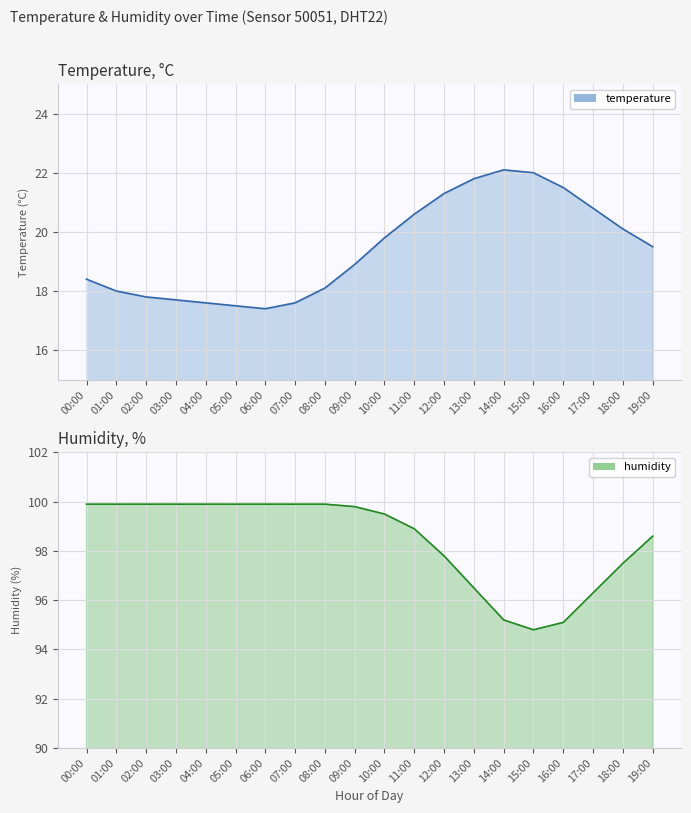

What is the difference between the humidity values at 10:00 and 03:00?

0.4